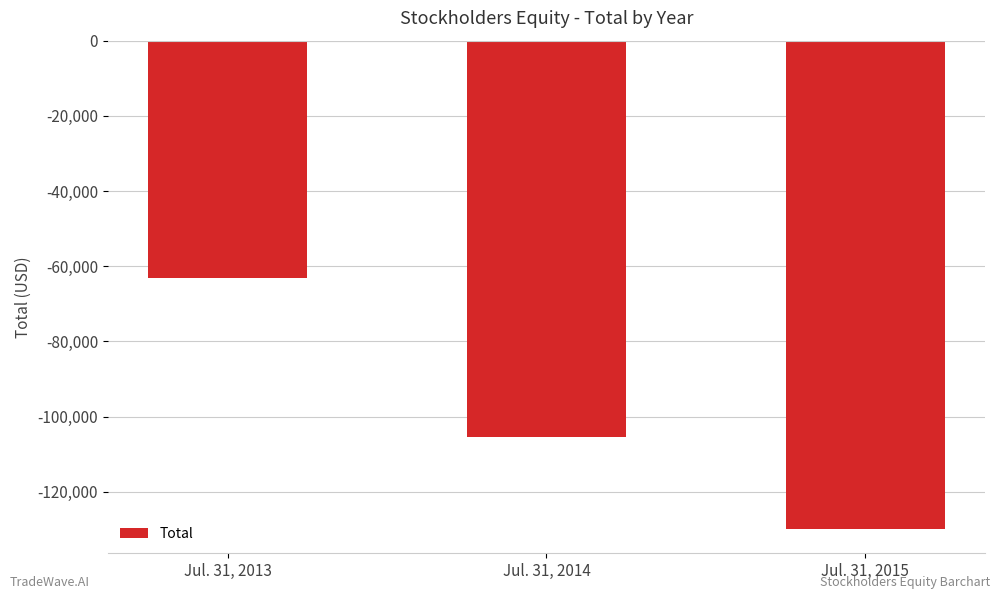

Rank the categories by value from lowest to highest.

Jul. 31, 2015, Jul. 31, 2014, Jul. 31, 2013